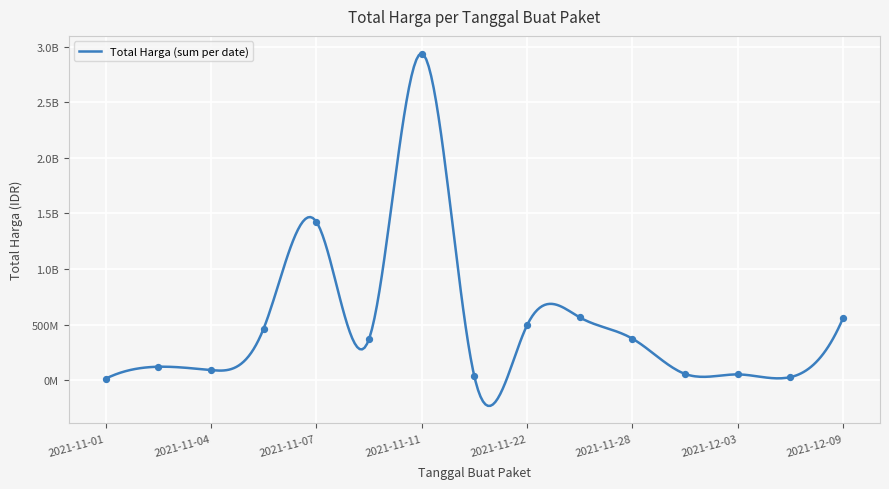

Approximately how many times larger is the value at 2021-11-28 compared to 2021-11-05?

0.8